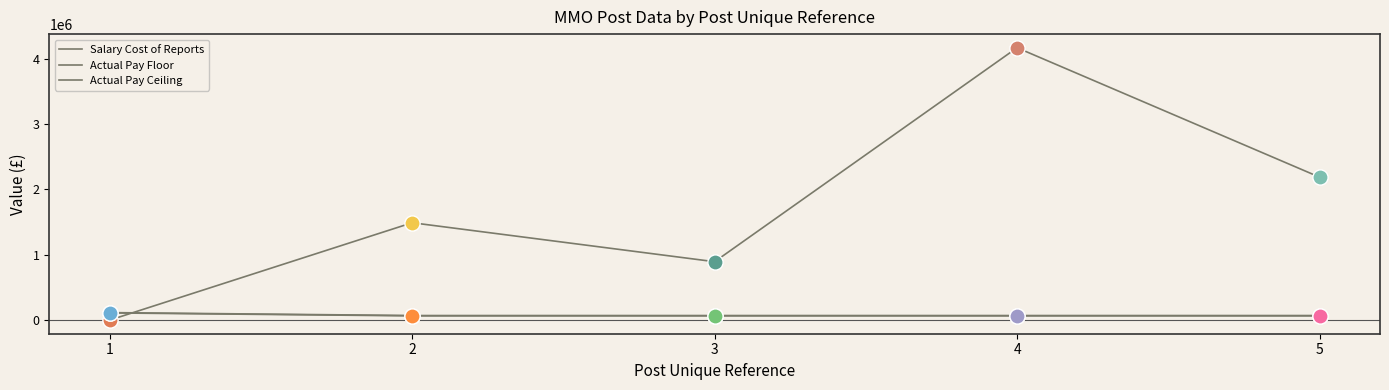

Does the chart have visible grid lines?

No